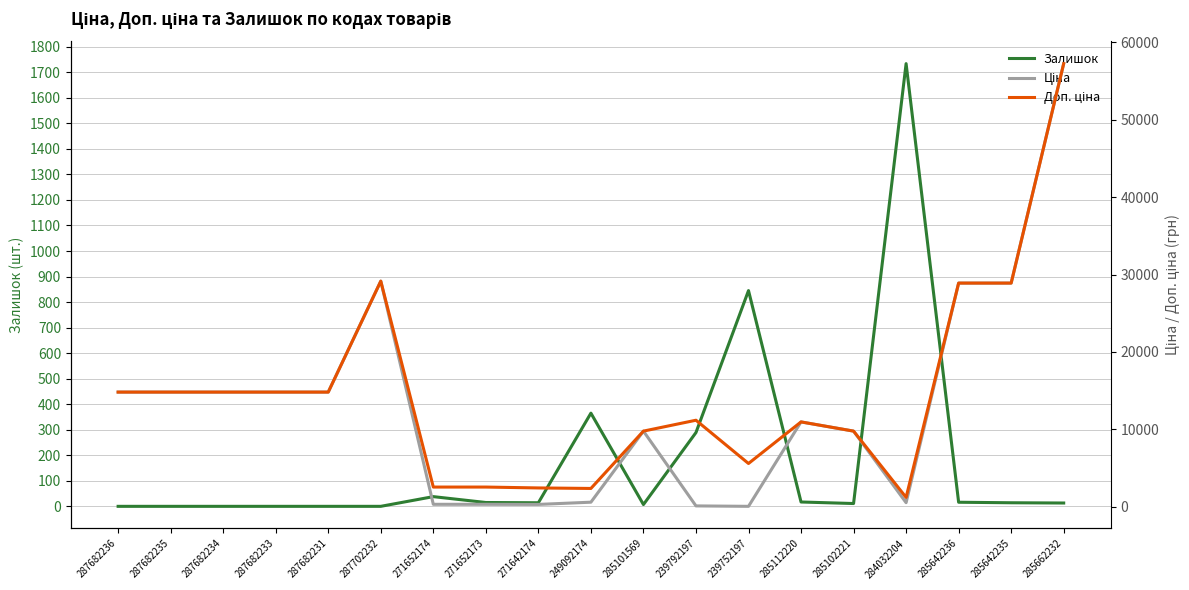

How many lines are shown in the chart?

3